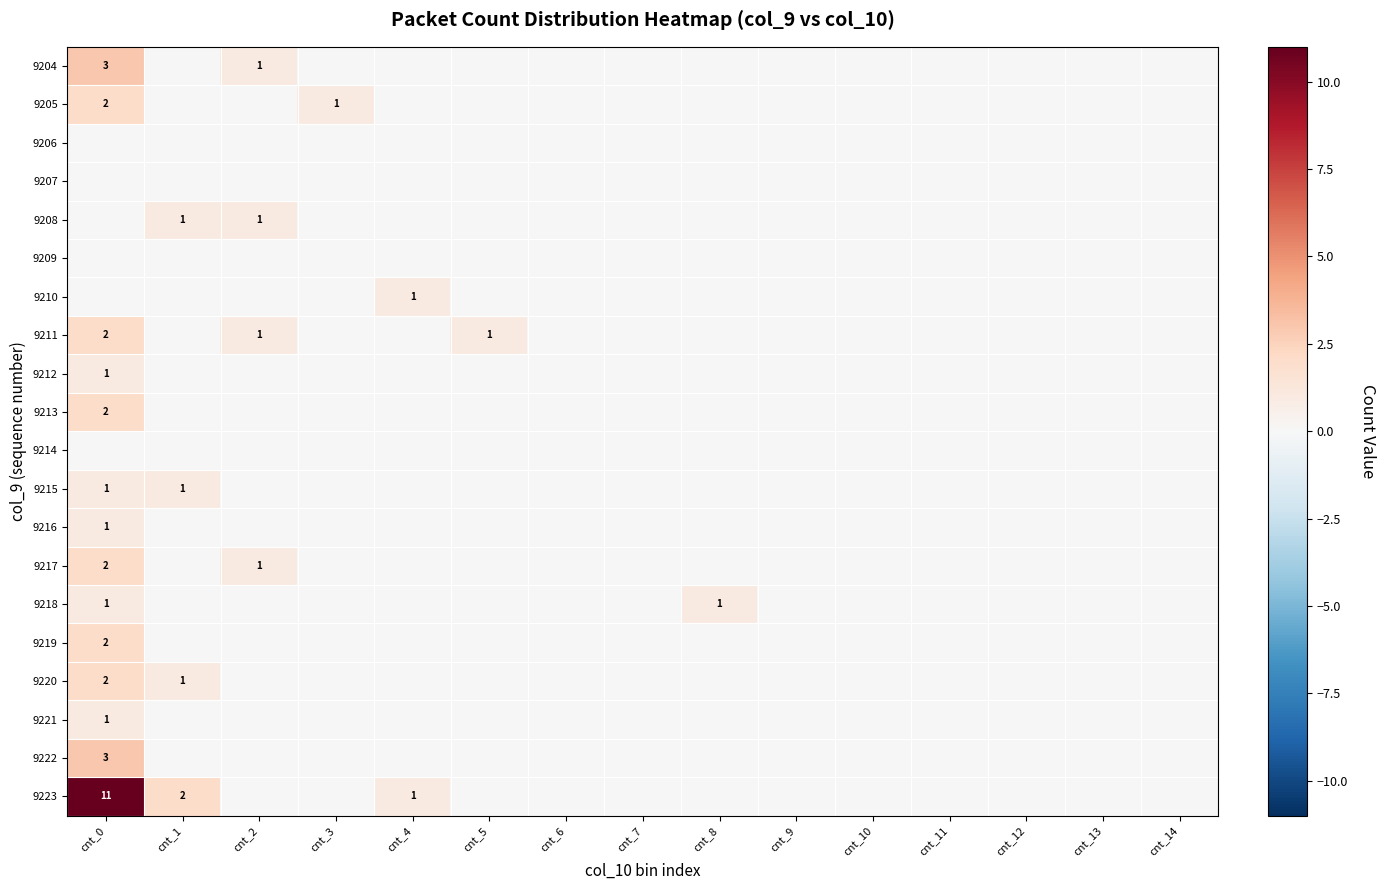

Is it true that 9208 equals 1 at cnt_1?

True